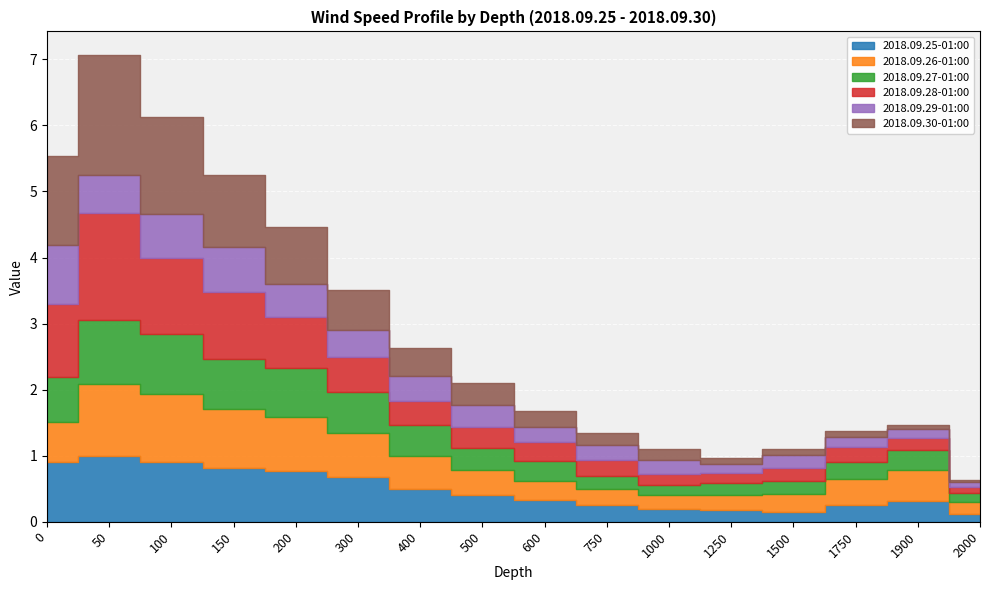

How many intersections are there between 2018.09.27-01:00 and 2018.09.25-01:00?

2